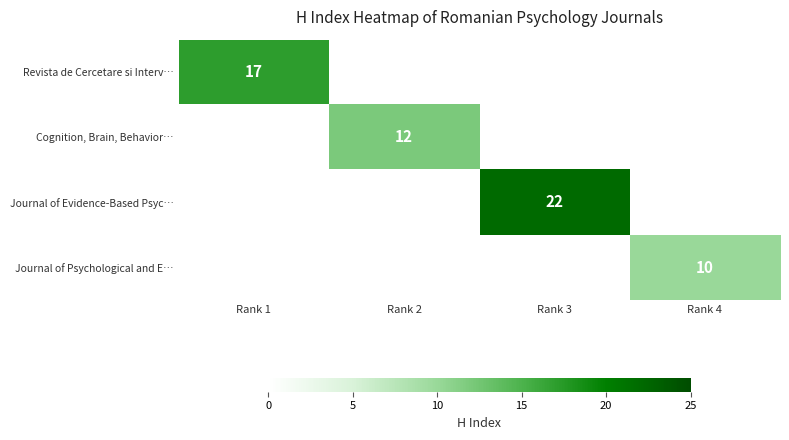

The Cognition, Brain, Behavior… series shows 12 at Rank 2. True or false?

True